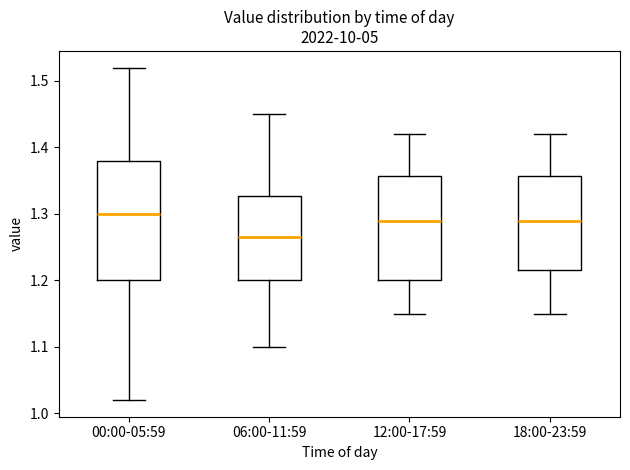

Comparing the boxes themselves (not the whiskers), which one is the tallest?

00:00-05:59